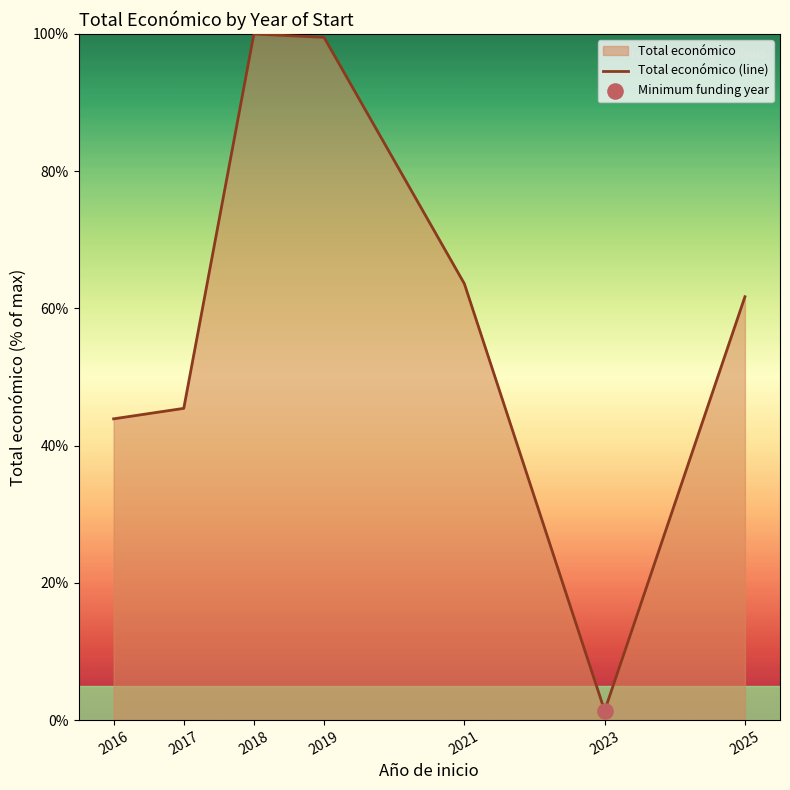

What is the change in value from 2016 to 2017?

+1.5